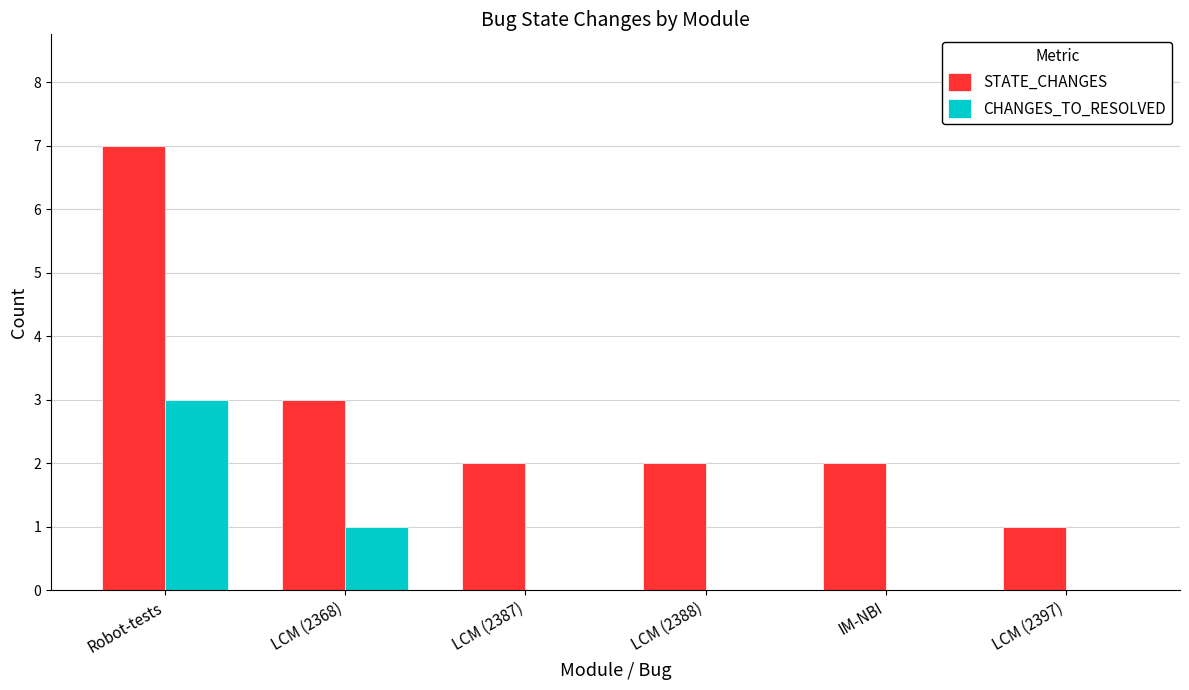

Count the number of data series in this chart.

2